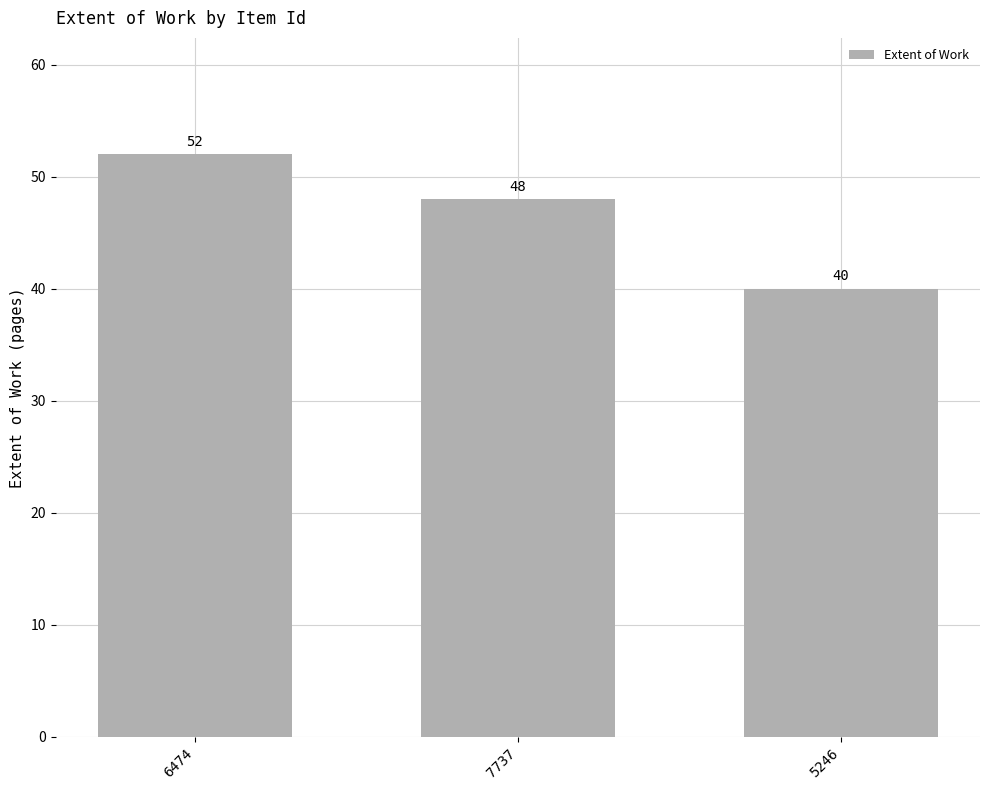

Reading left to right, transcribe all the data shown in this chart.

52	48	40